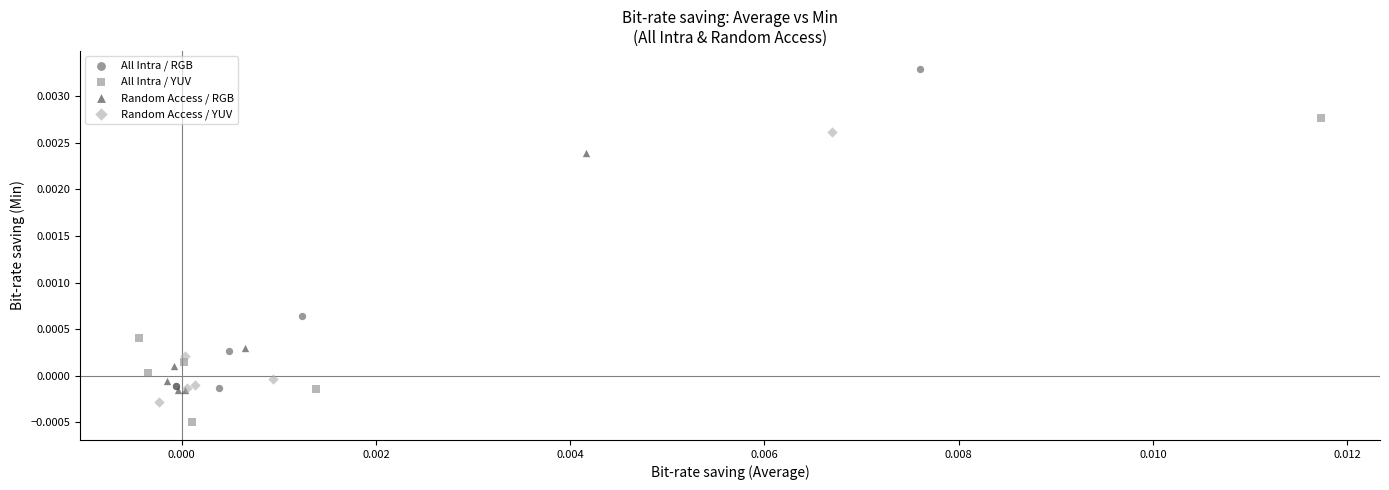

What are all the series names shown in the legend?

All Intra / RGB, All Intra / YUV, Random Access / RGB, Random Access / YUV